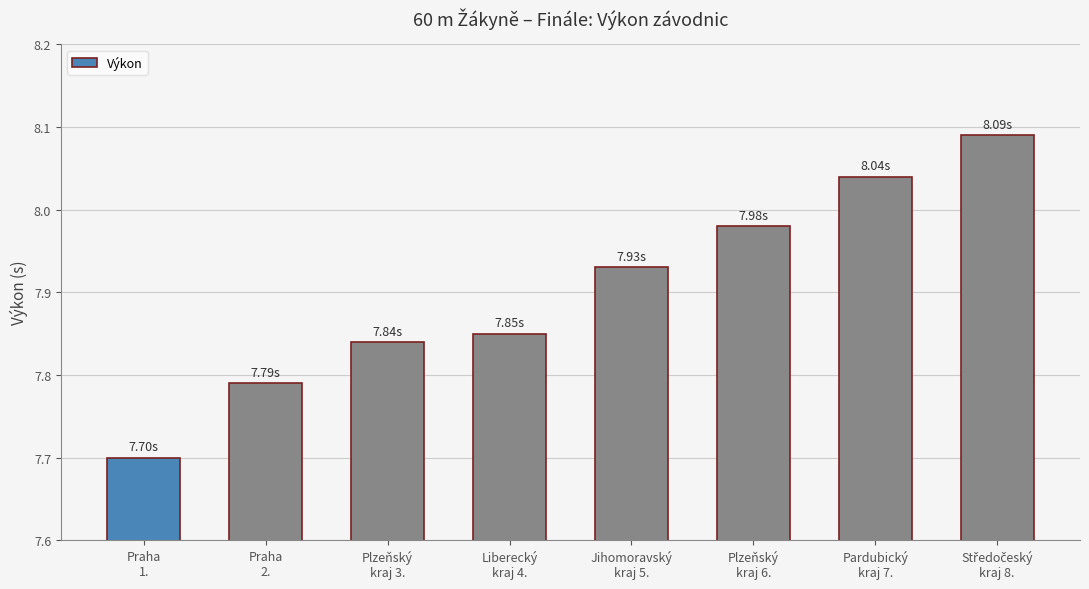

What is the sum of all values?

63.2